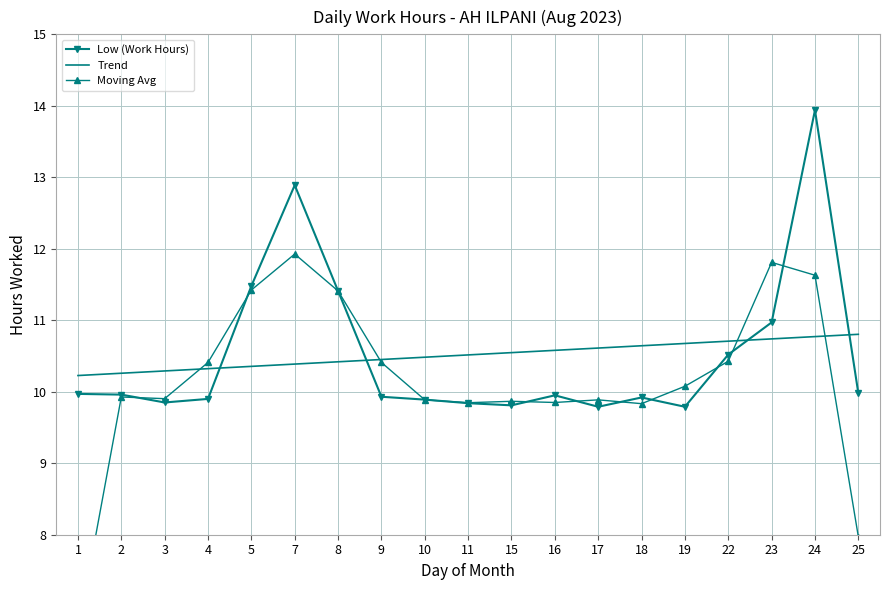

What is the value of the Low (Work Hours) point at the 12th from the left?

9.9